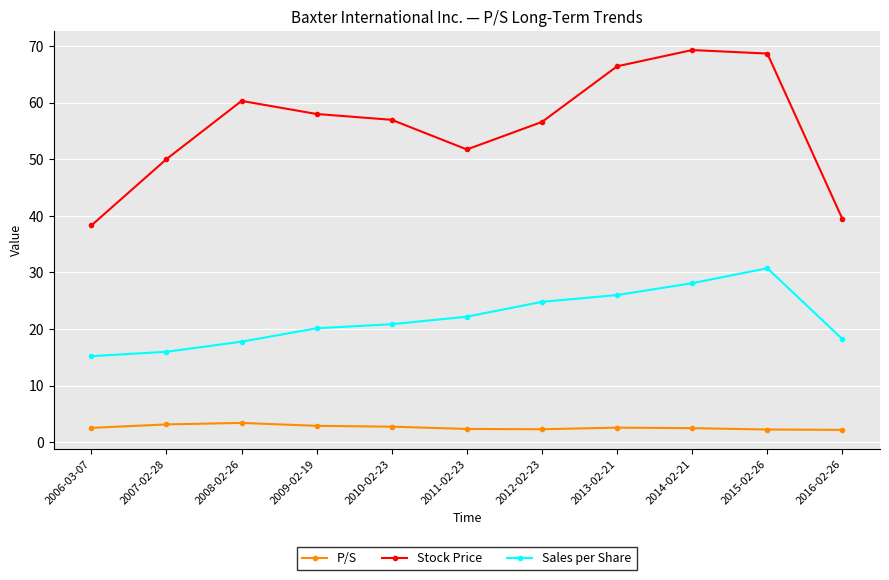

What is the label of the 8th point from the left?

2013-02-21